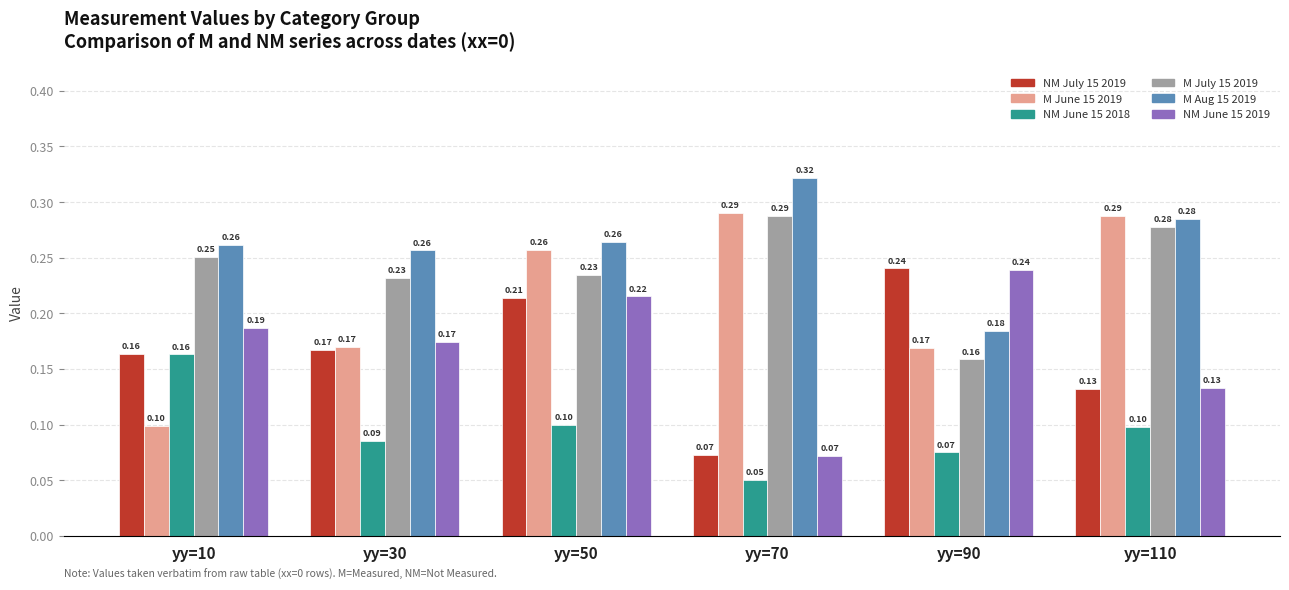

Which category has the highest value in the NM June 15 2019 series?

yy=90